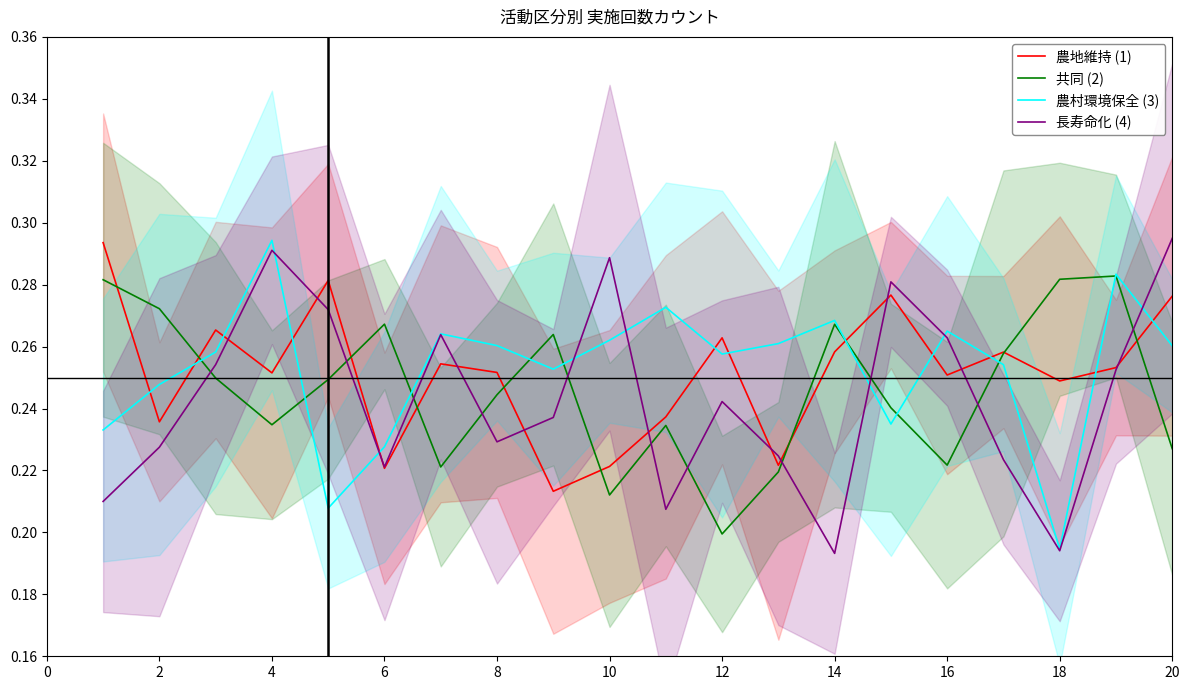

True or false: 長寿命化 (4) has a value of 0.3 at 18.

False